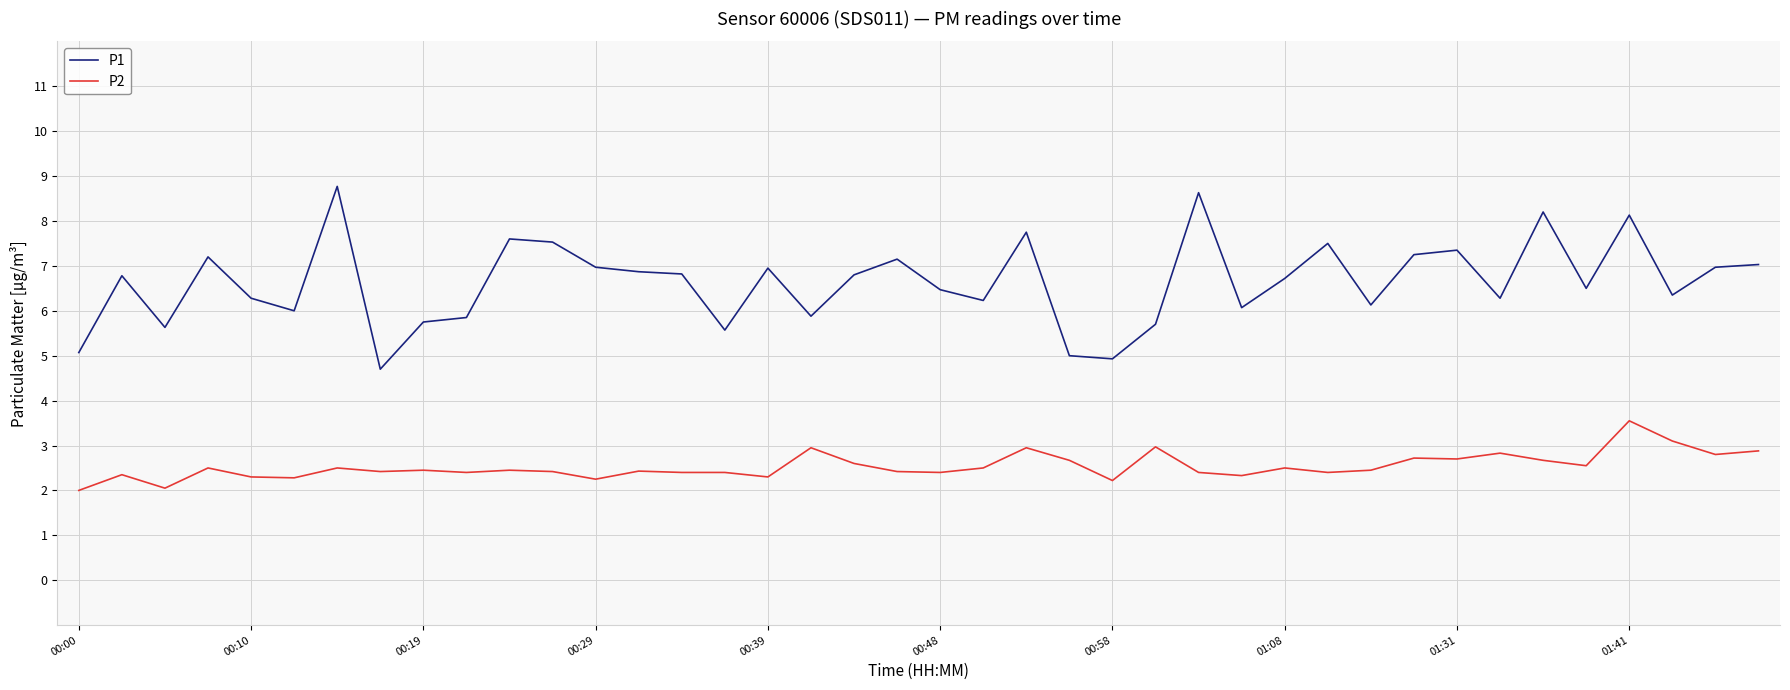

True or false: P1 and P2 intersect in this chart.

False